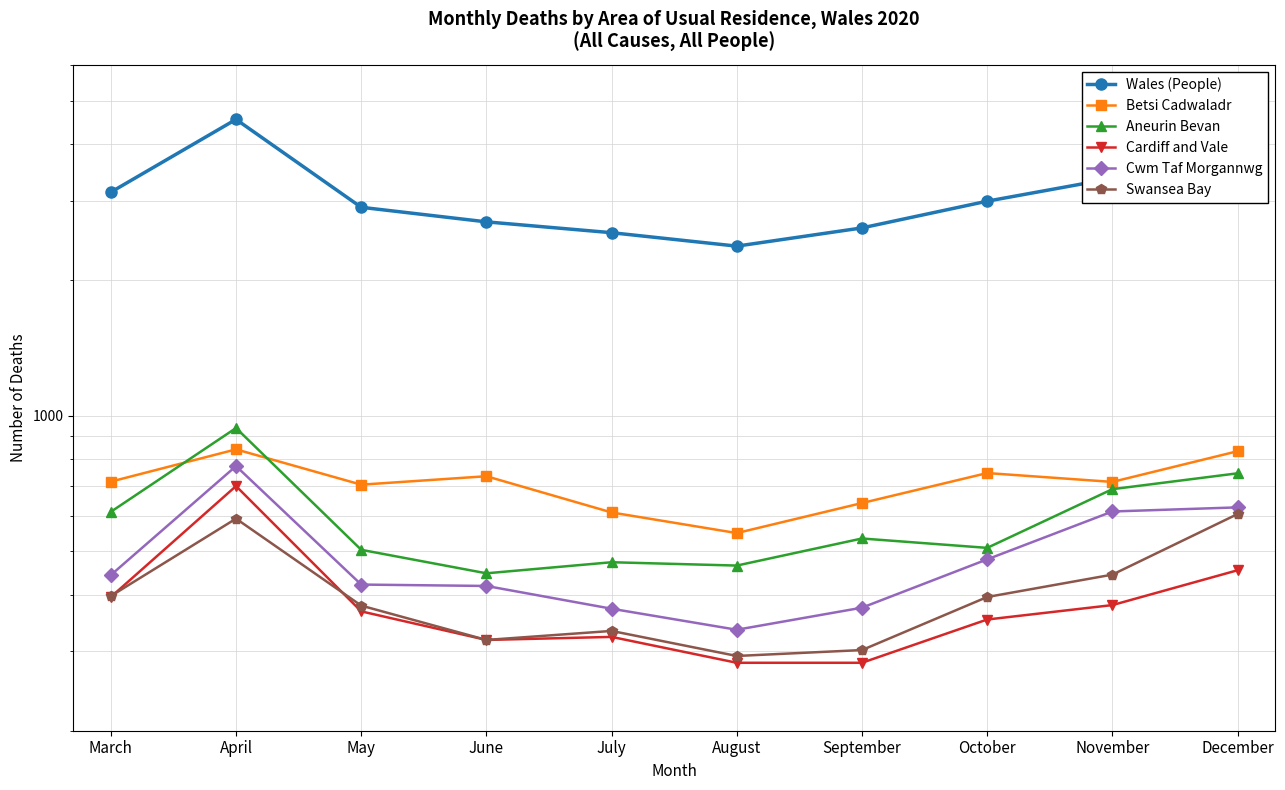

Rank the series by their maximum value, from lowest to highest.

Swansea Bay, Cardiff and Vale, Cwm Taf Morgannwg, Betsi Cadwaladr, Aneurin Bevan, Wales (People)